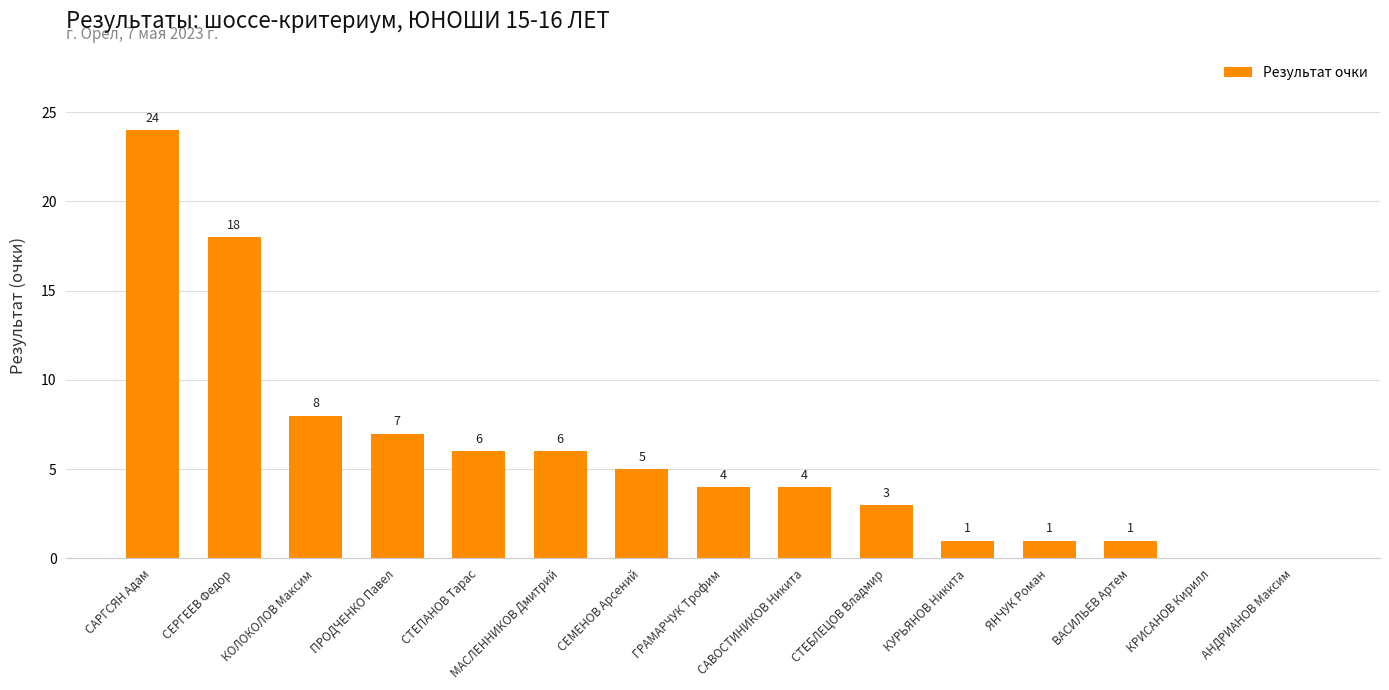

What is the change in value from СЕРГЕЕВ Федор to ВАСИЛЬЕВ Артем?

-17